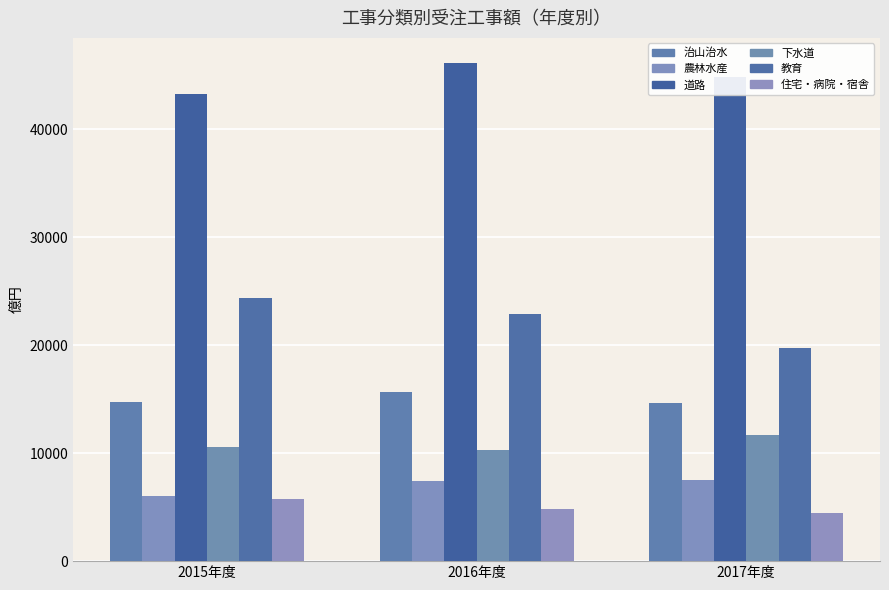

How many data points in 教育 are above 22900?

2